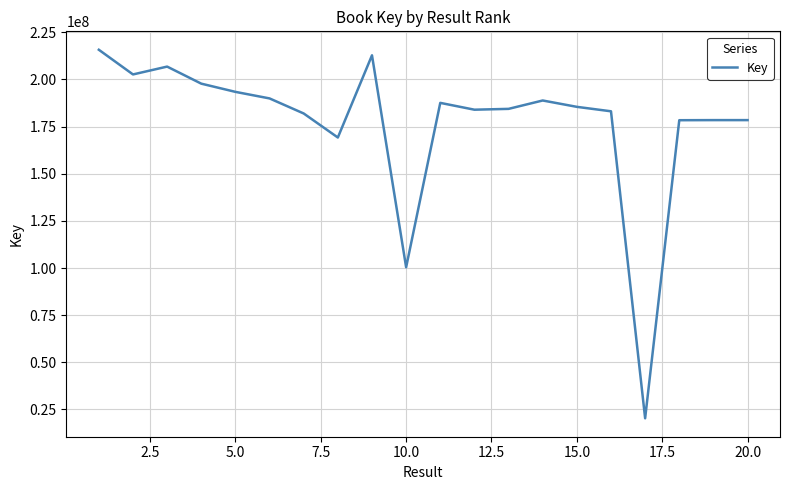

What is the maximum value shown in the chart?

215746122